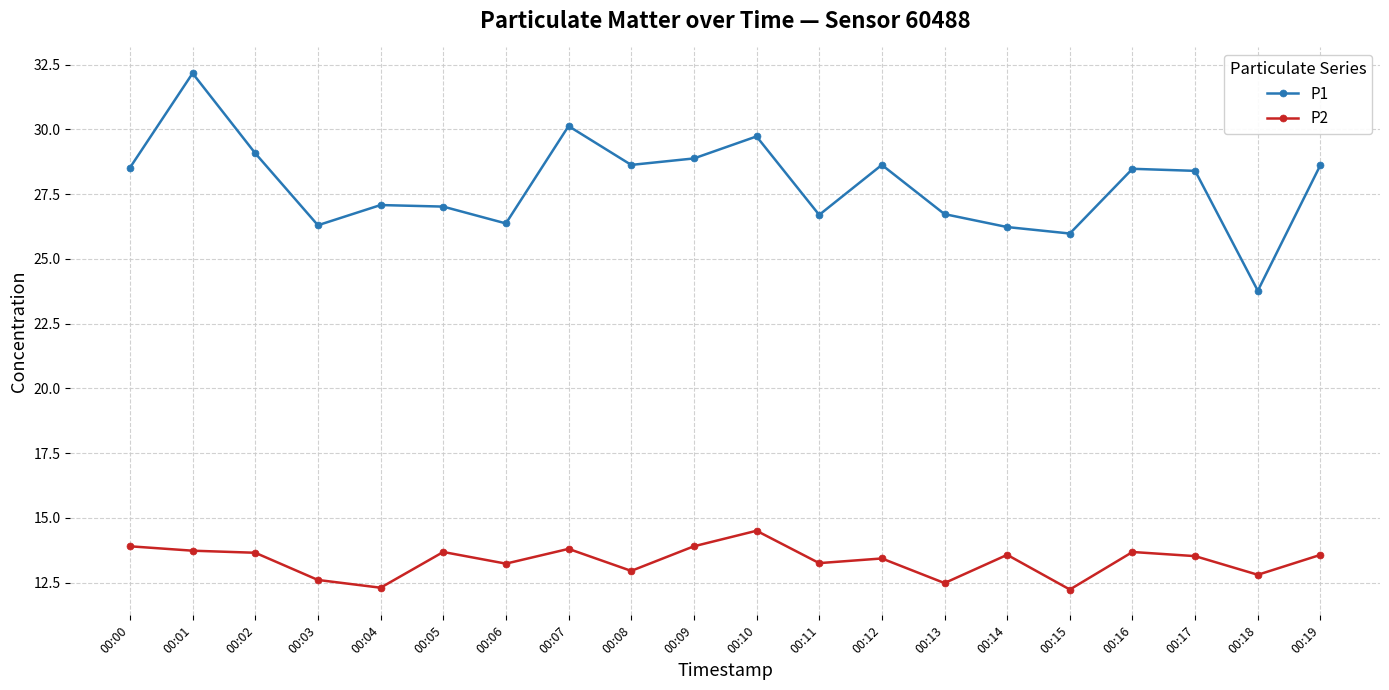

Which series has the largest range (max minus min)?

P1